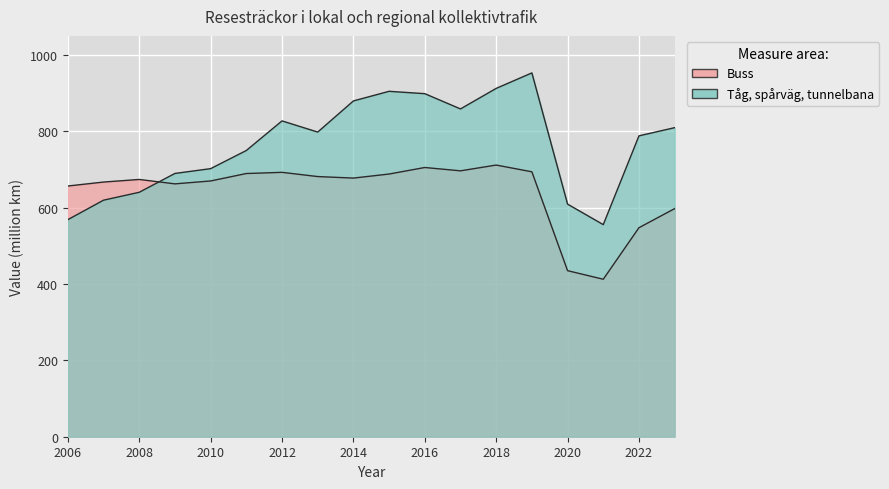

The Buss series shows 547.5 at 2022. True or false?

True